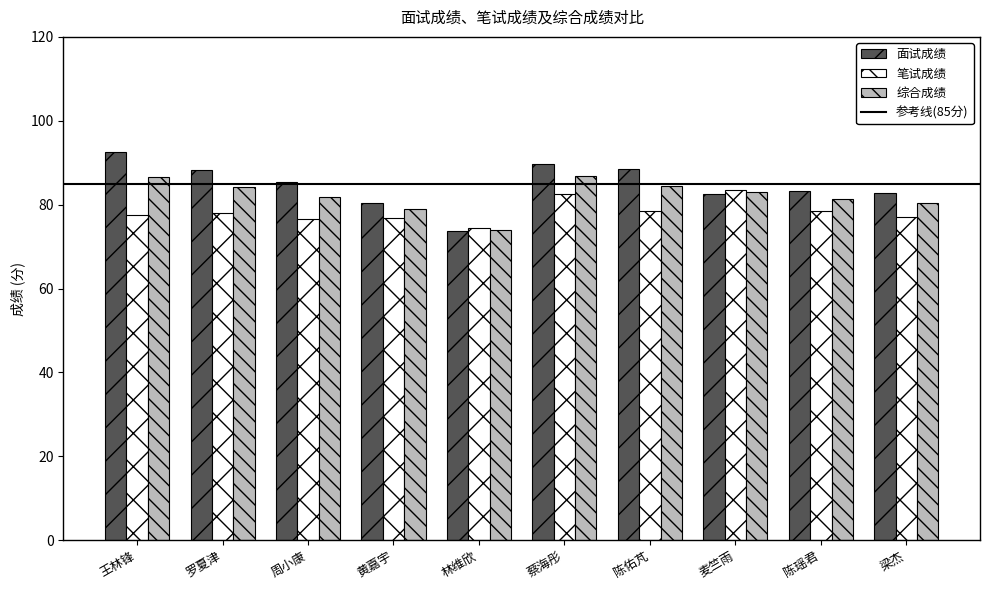

Which series has the largest total across all categories?

面试成绩